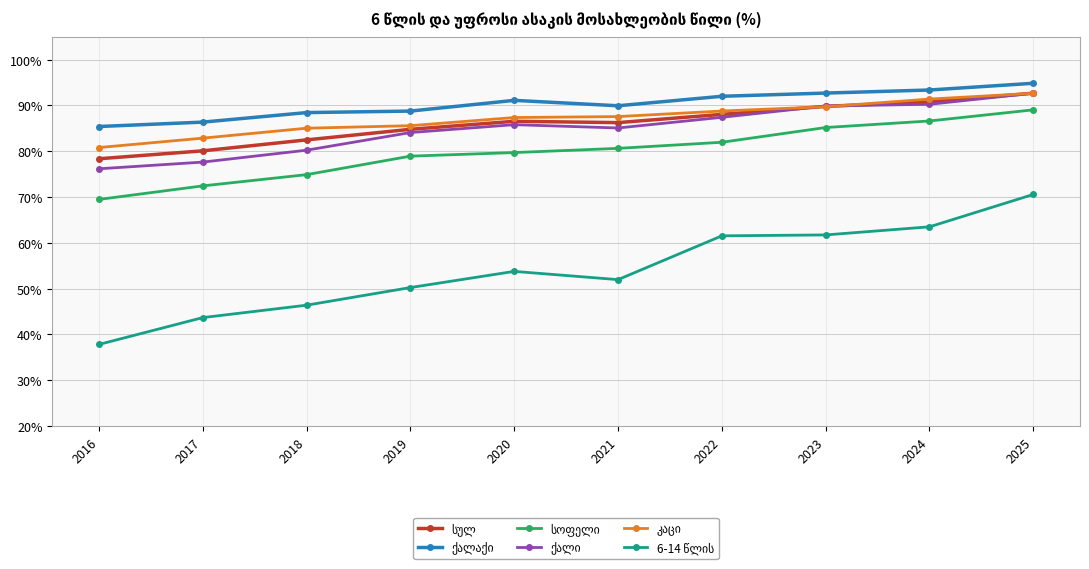

What is the smallest value displayed?

37.8